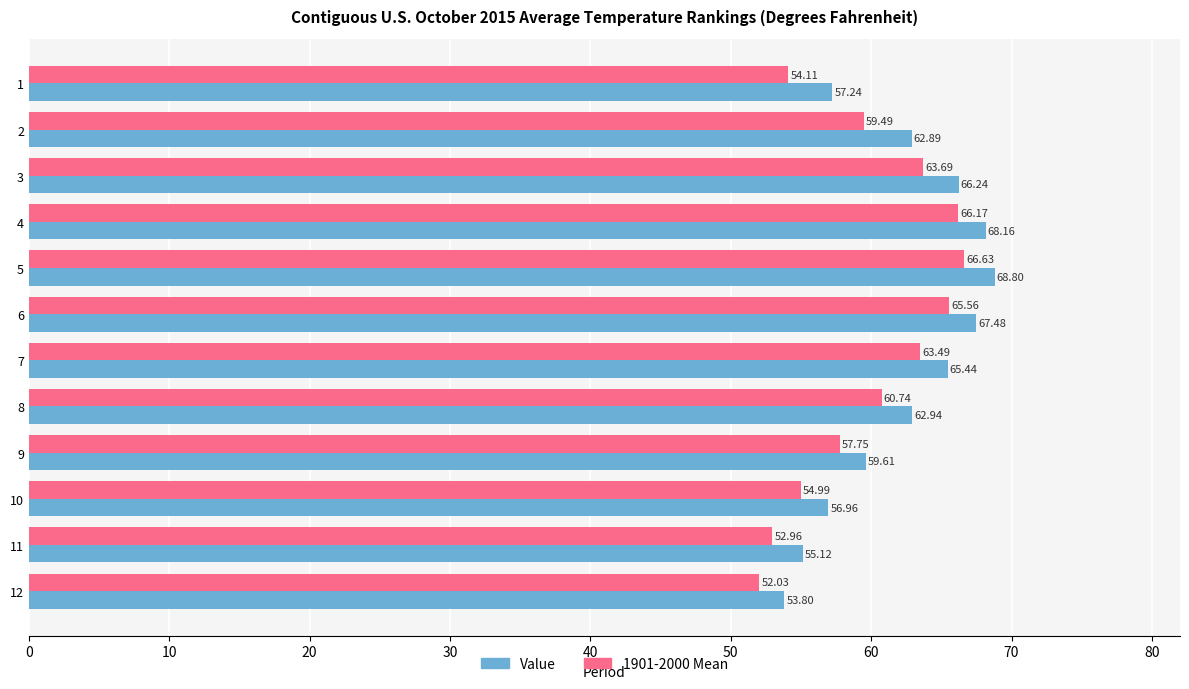

What is the difference between the Value values at 11 and 4?

13.0